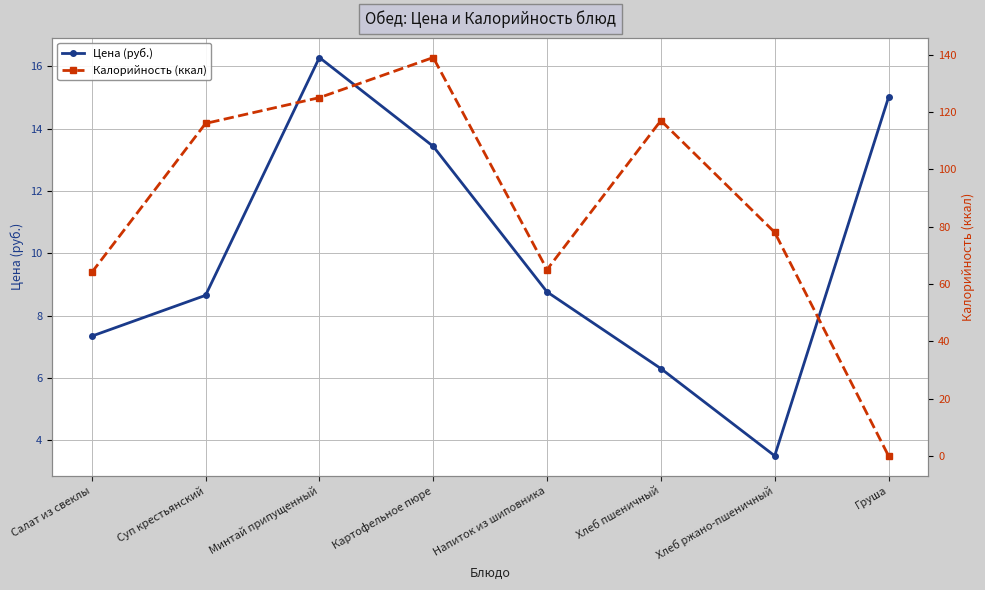

How many values in the Калорийность (ккал) series exceed 116?

3